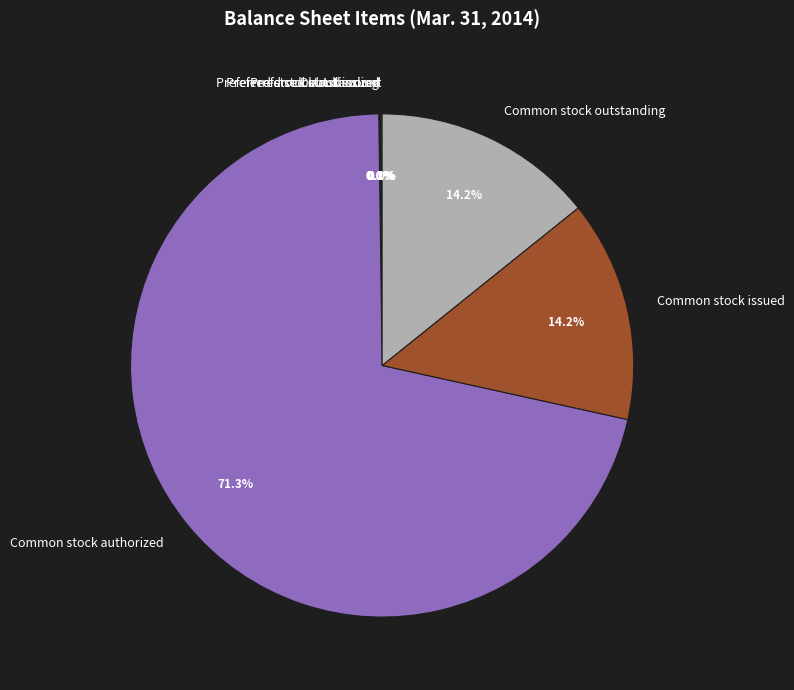

Combined, what portion of the pie is Common stock outstanding and Common stock issued?

28.5%